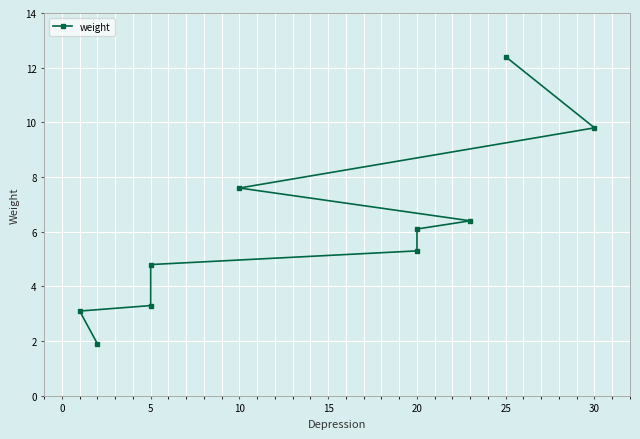

What is the label of the 8th point from the left?

10